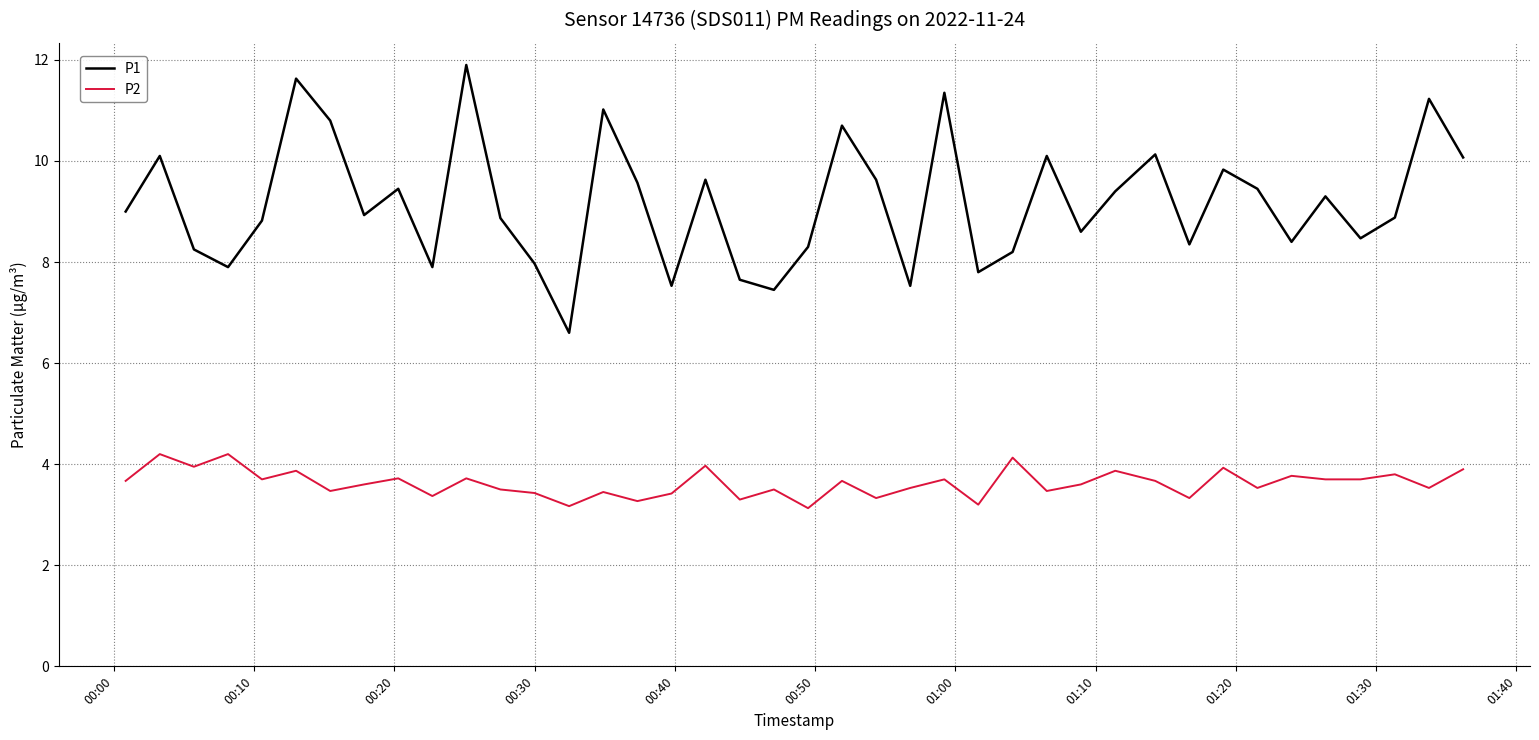

What are all the series names shown in the legend?

P1, P2